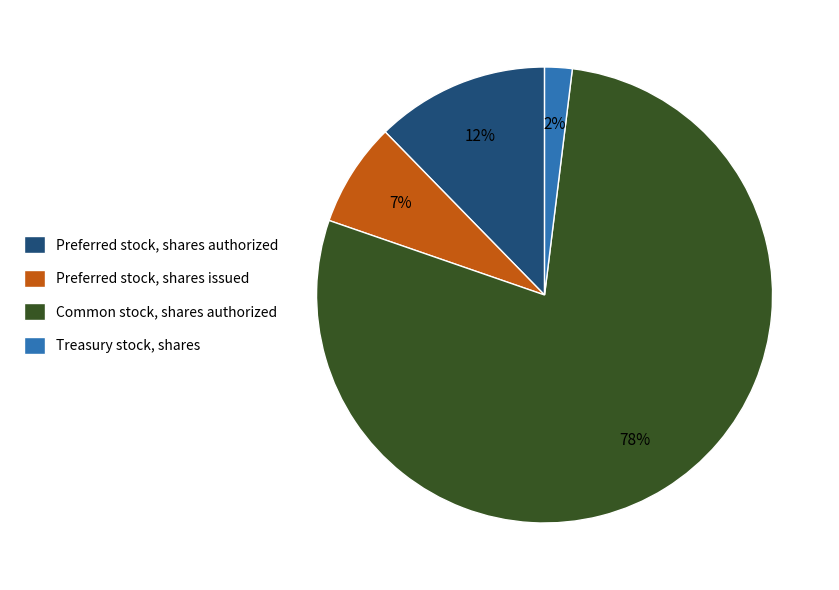

To the nearest percent, what is the average slice percentage?

25%